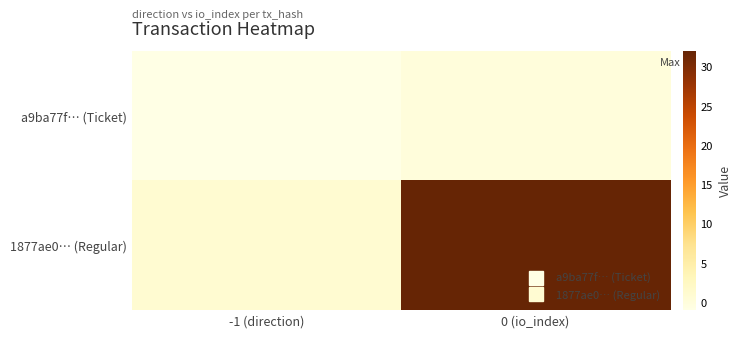

Reading right to left, what are all the values shown in this chart?

a9ba77f… (Ticket): 0 (io_index)=0	-1 (direction)=-1
1877ae0… (Regular): 0 (io_index)=32	-1 (direction)=1